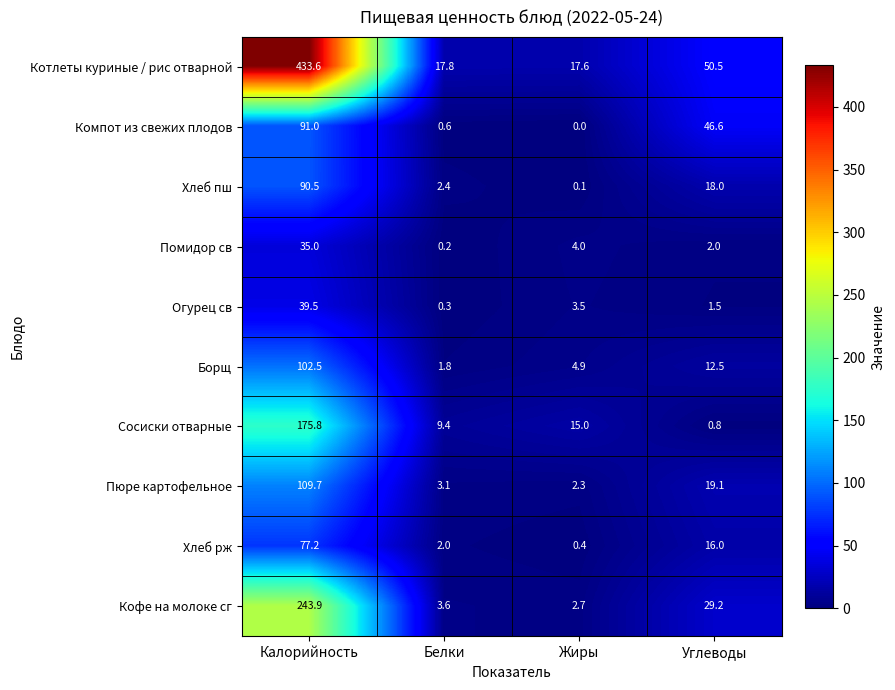

What is the difference between the Огурец св values at Жиры and Белки?

3.2